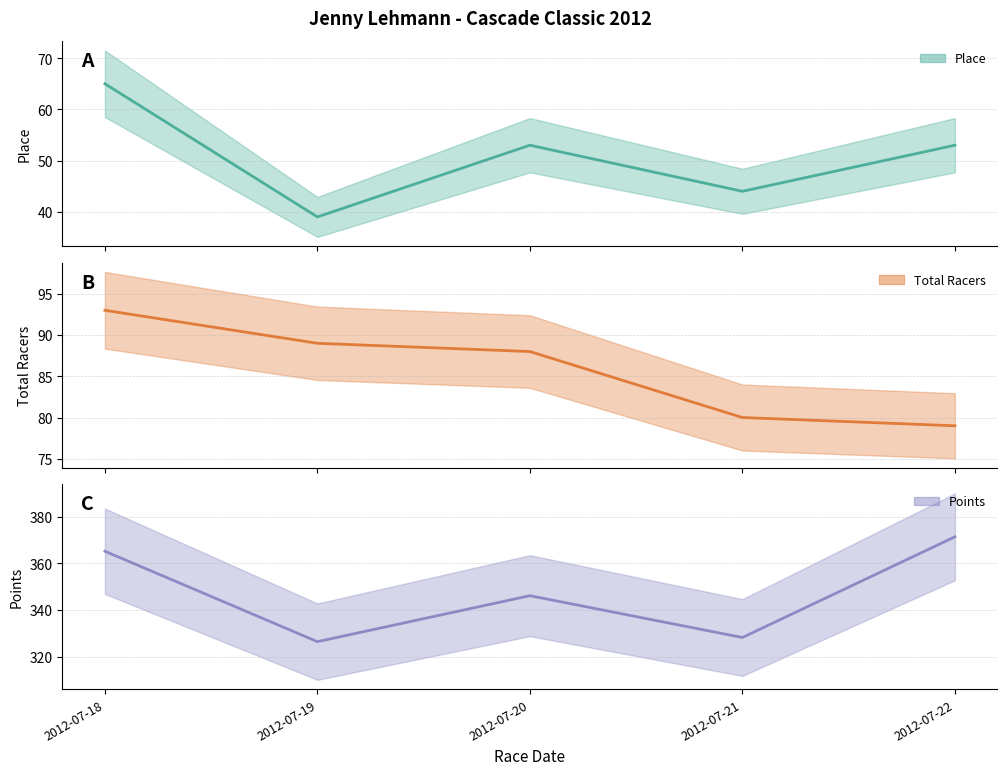

Reading right to left, extract all data points from this chart.

Place: 2012-07-22=53.0	2012-07-21=44.0	2012-07-20=53.0	2012-07-19=39.0	2012-07-18=65.0
Total Racers: 2012-07-22=79.0	2012-07-21=80.0	2012-07-20=88.0	2012-07-19=89.0	2012-07-18=93.0
Points: 2012-07-22=371.3	2012-07-21=328.3	2012-07-20=346.1	2012-07-19=326.5	2012-07-18=365.2